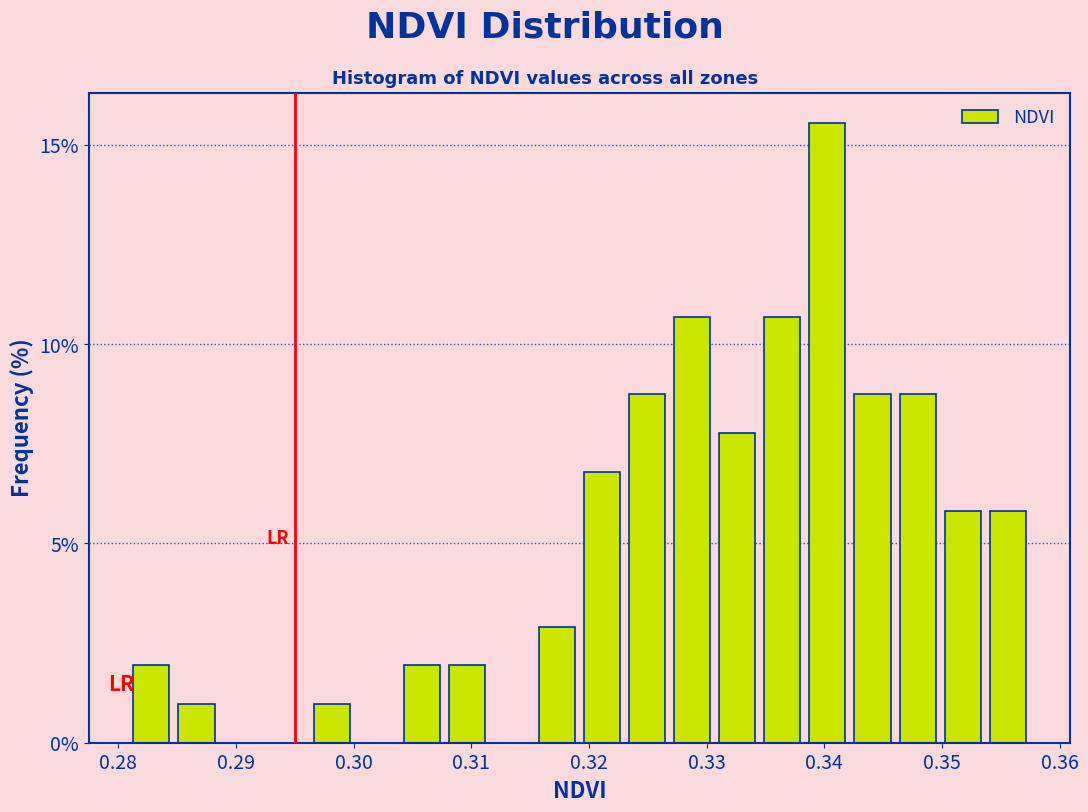

Read against the x-axis, roughly where is the centre of the tallest bar?

0.340